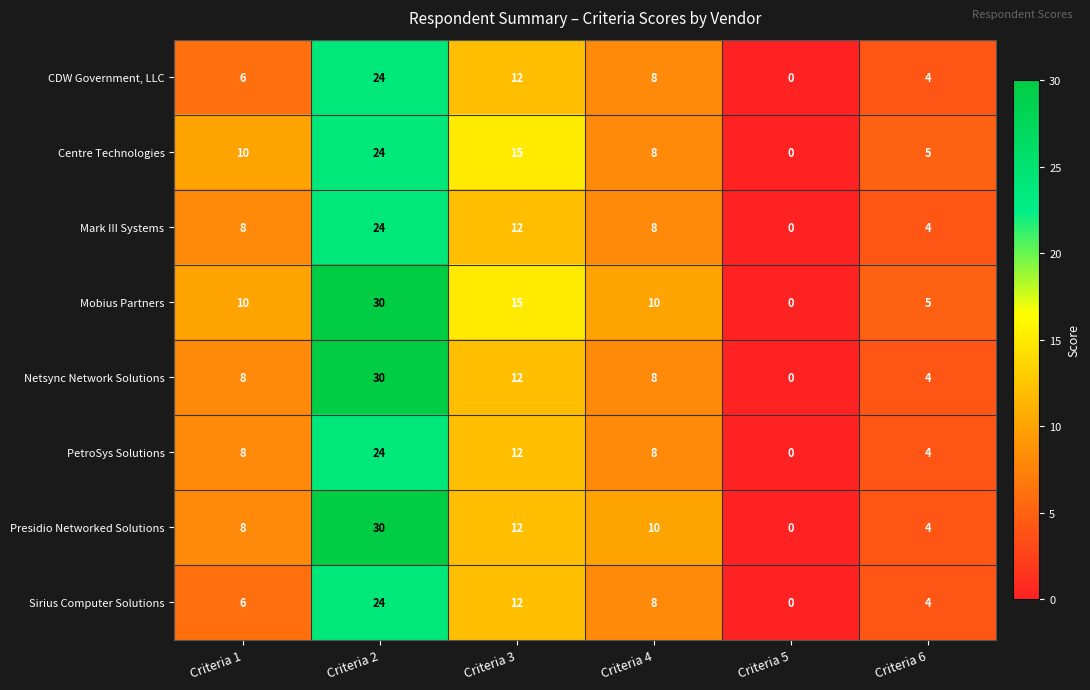

Count the number of data series in this chart.

8